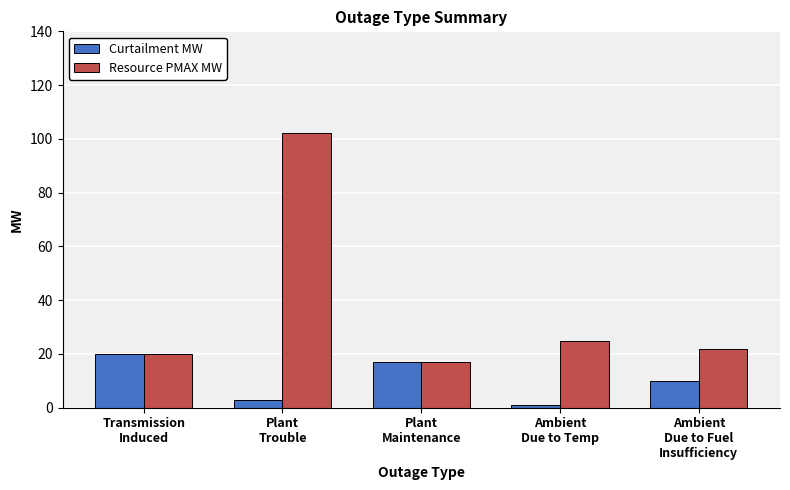

What is the difference between the Curtailment MW values at Transmission
Induced and Ambient
Due to Temp?

19